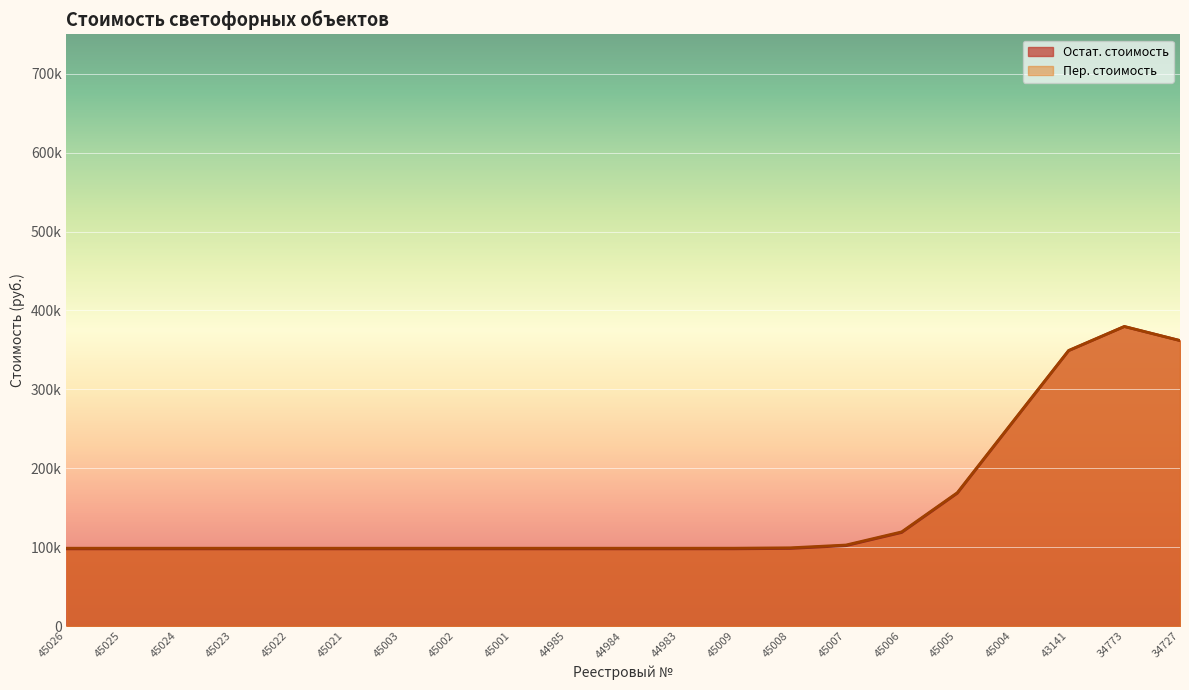

List the series in order of their overall mean, lowest first.

Остат. стоимость, Пер. стоимость